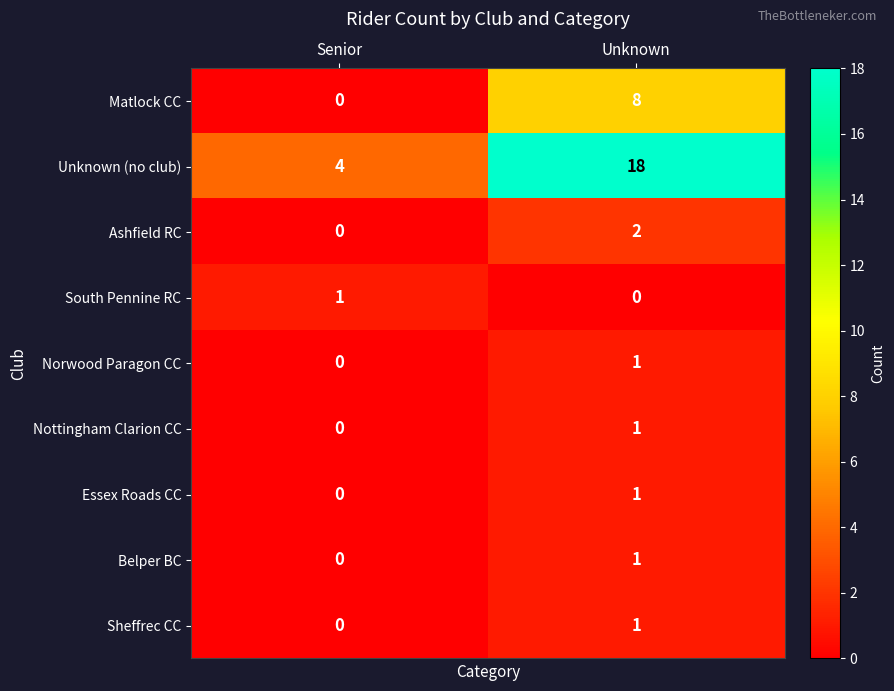

At which category is the sum across all series the highest?

Unknown